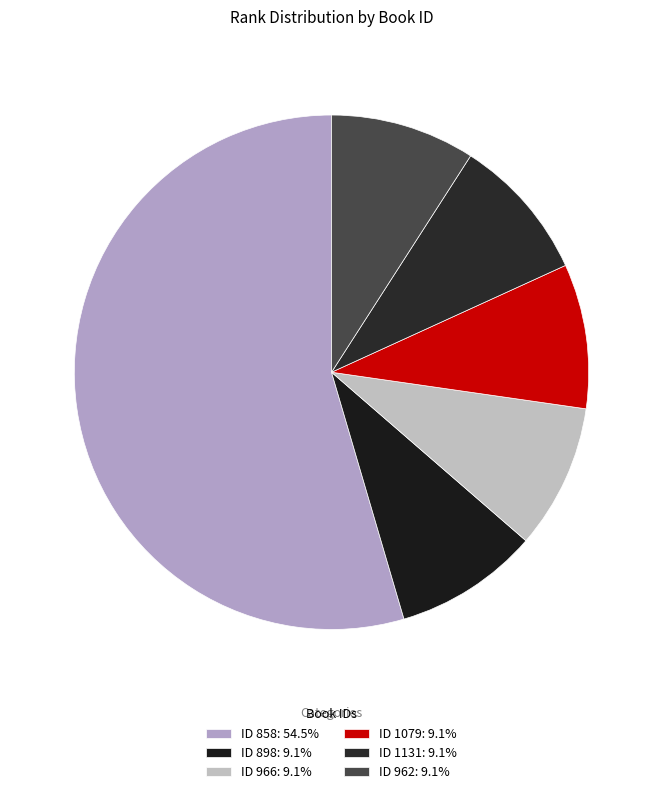

Which category accounts for the majority?

858